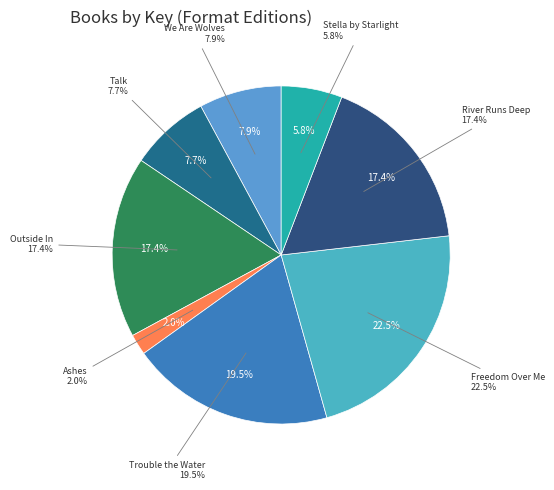

True or false: Trouble the Water accounts for 19% of the total.

True